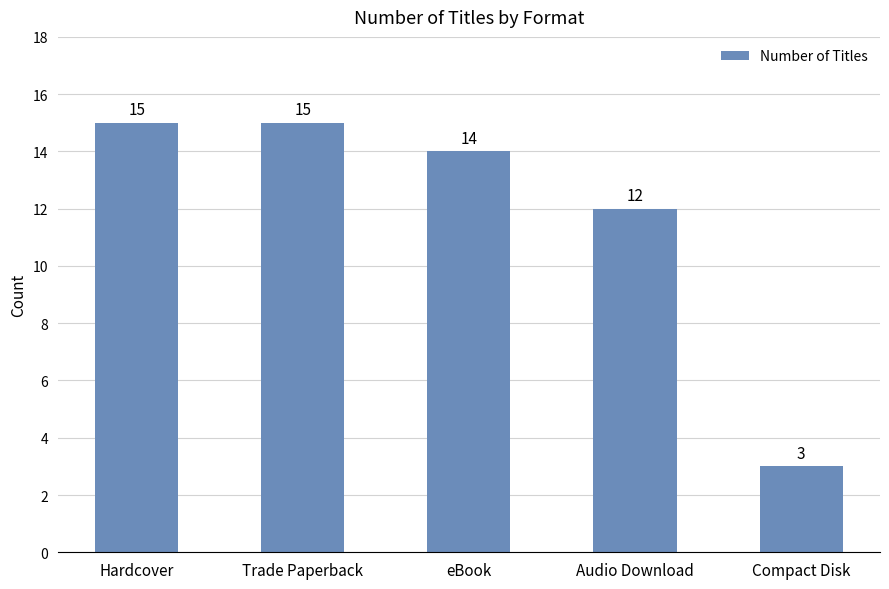

What is the difference between the maximum and minimum values?

12